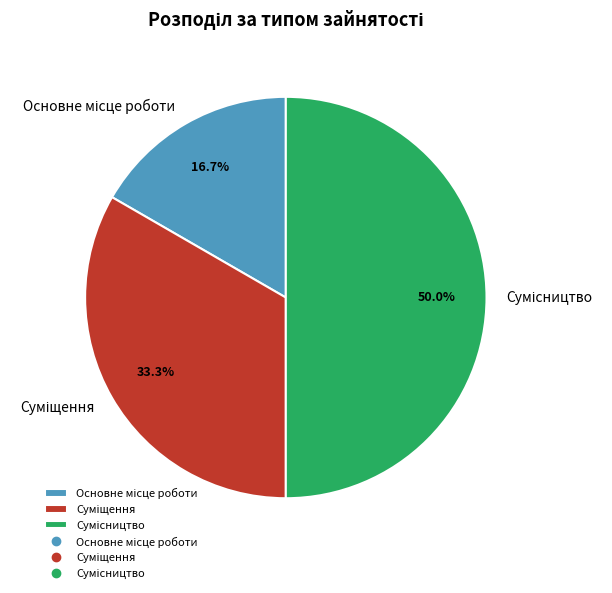

The Сумісництво slice represents 50% of the pie. True or false?

True